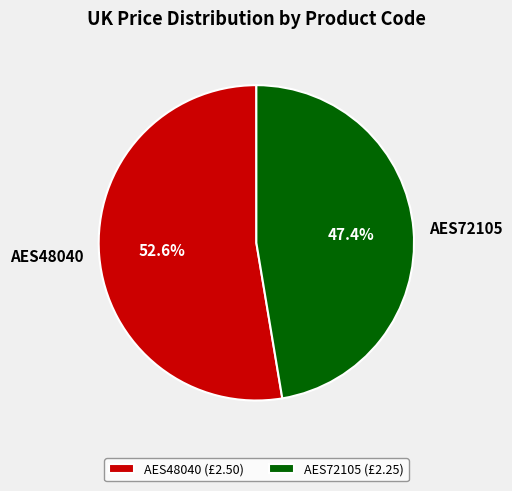

How many slices are in this pie chart?

2